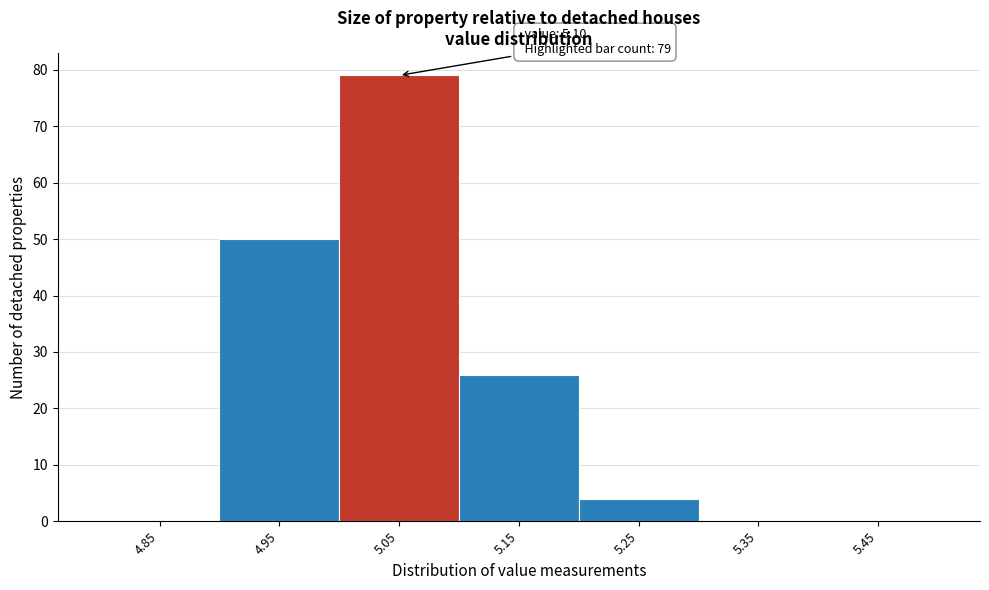

Reading left to right, list all the values displayed in this chart.

4.85=0	4.95=50	5.05=79	5.15=26	5.25=4	5.35=0	5.45=0